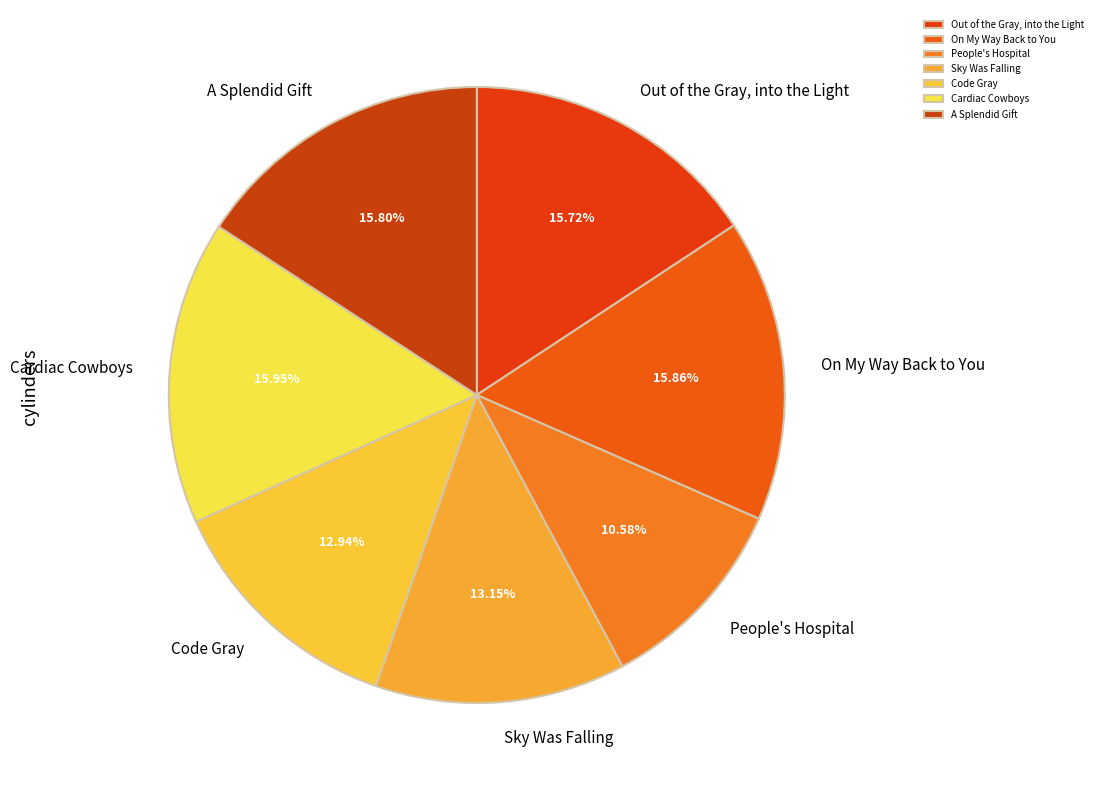

To the nearest percent, what is the difference between the Code Gray and A Splendid Gift slice percentages?

3%